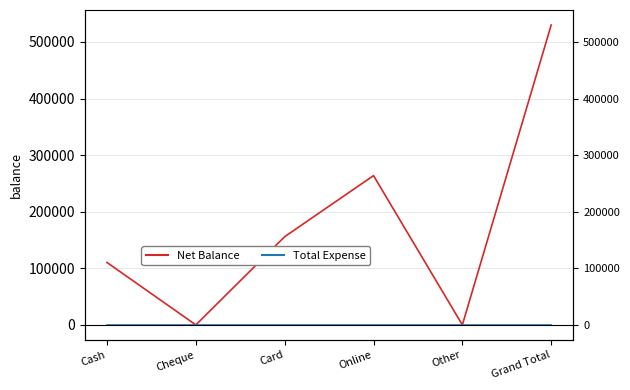

What is the label of the 1st point from the right?

Grand Total